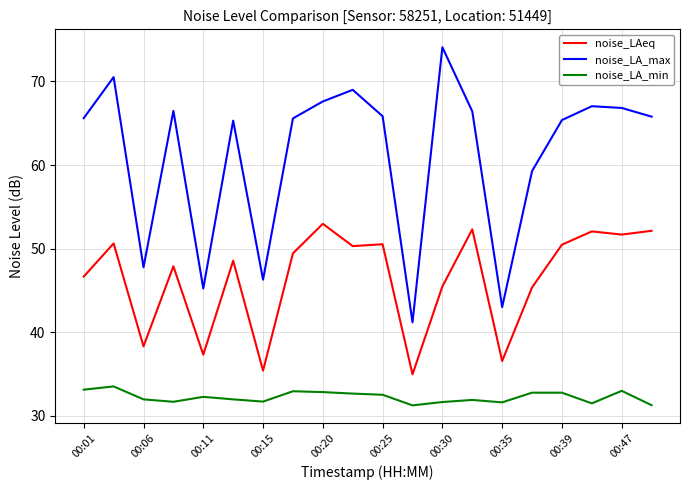

What is the difference between the maximum and minimum values in the noise_LA_max series?

32.9